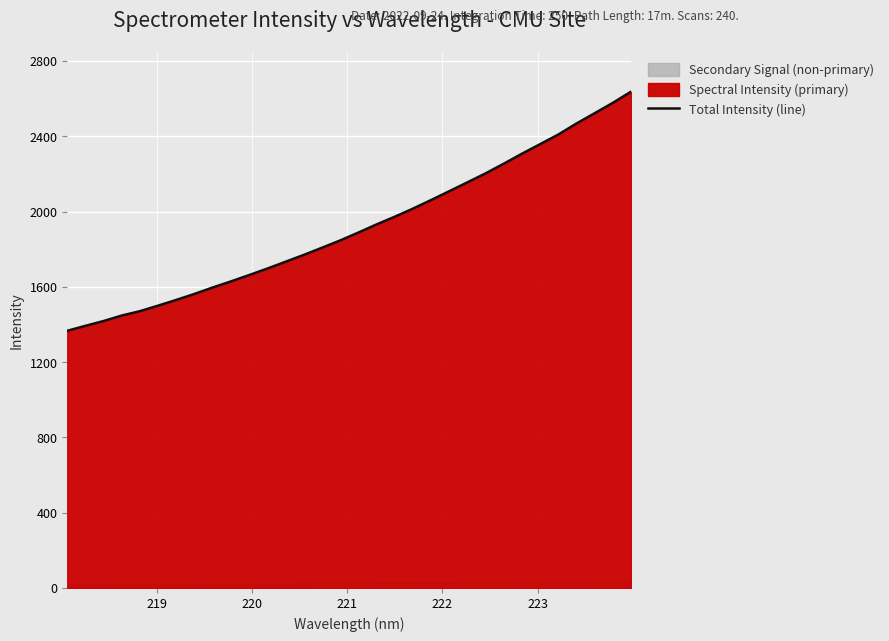

What is the lowest value of the Total Intensity (line) series?

1366.5